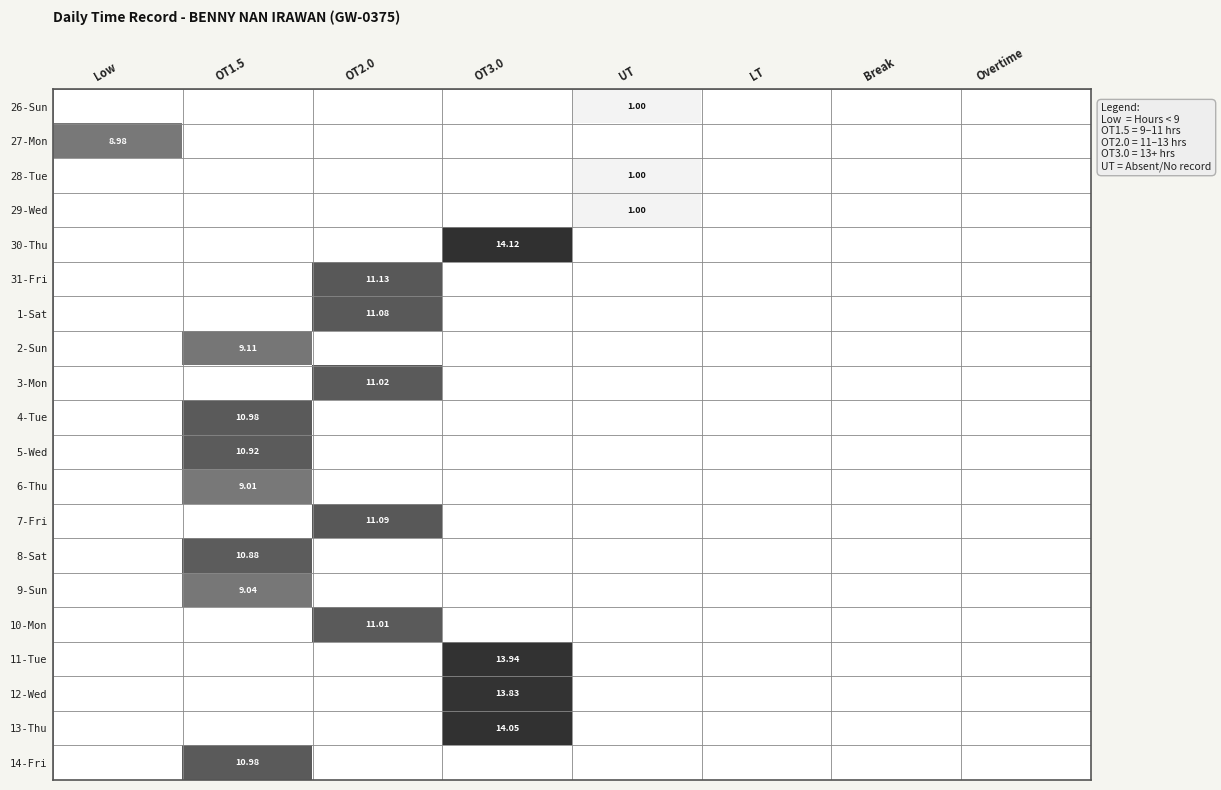

Is it true that 5-Wed equals 0.3 at LT?

False